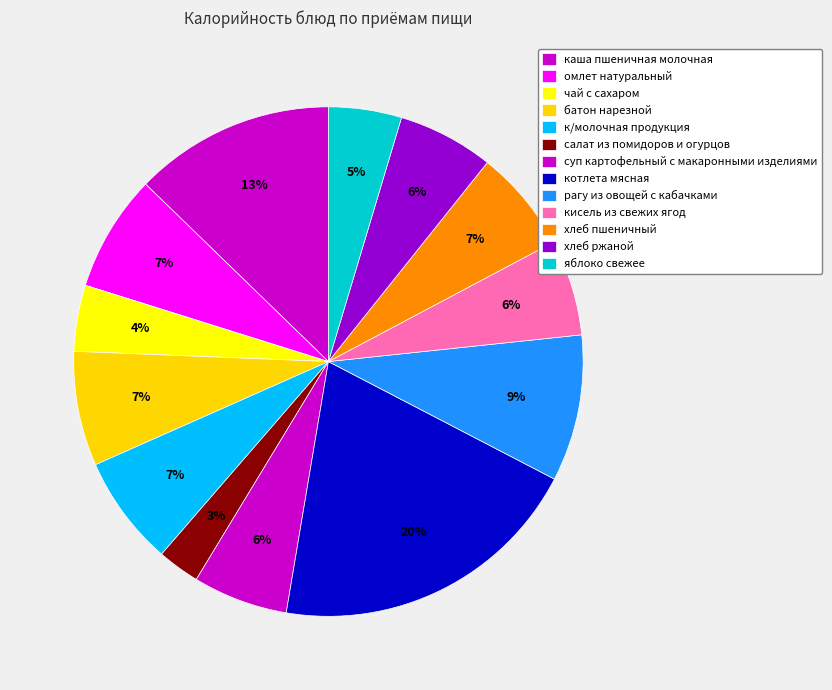

How many segments does this pie chart have?

13